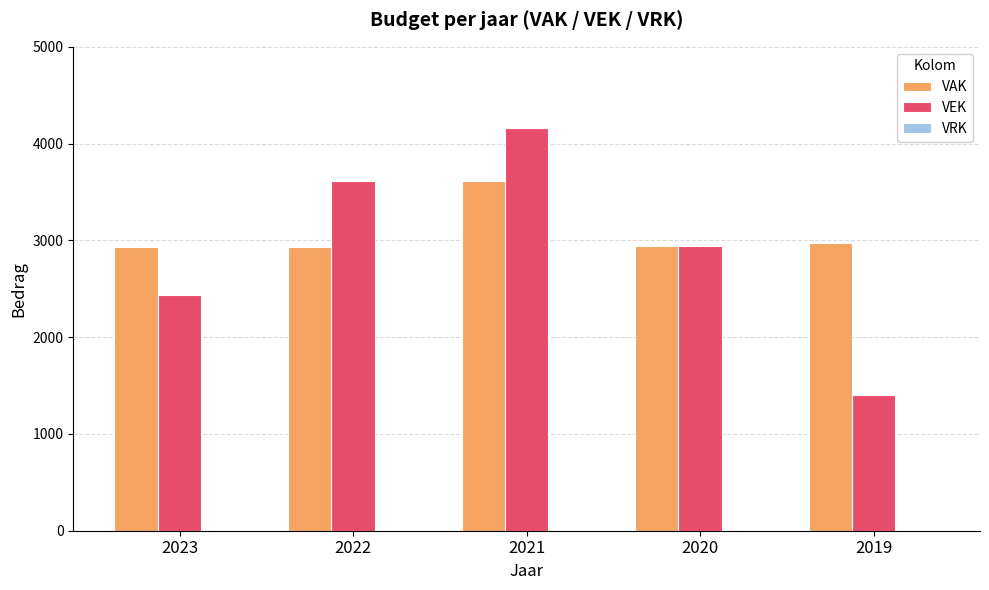

How many bars are there in each group?

2